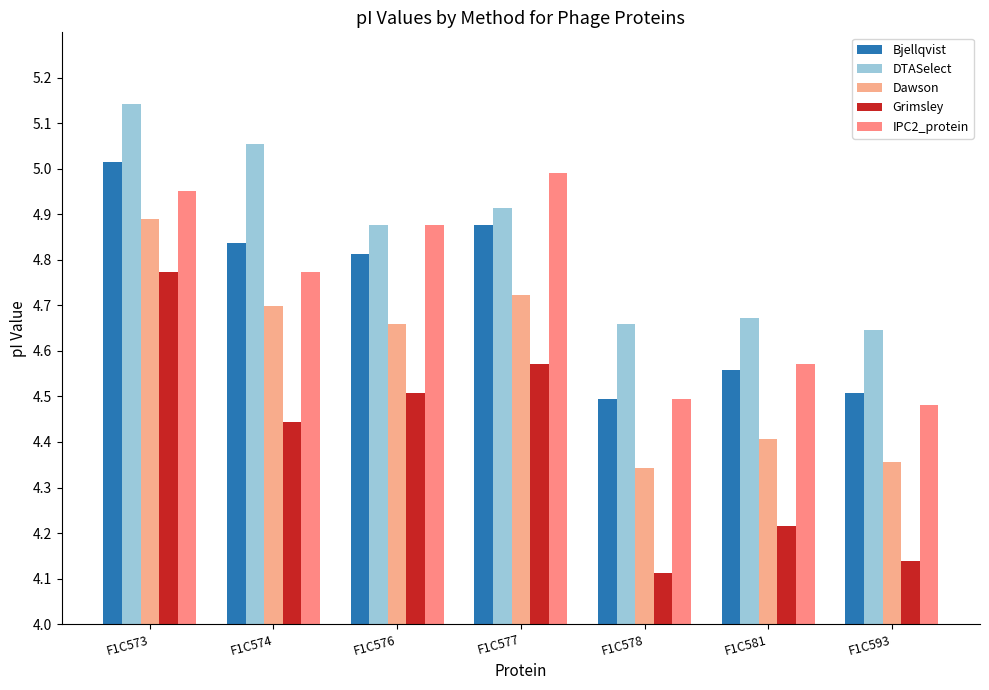

Between F1C573 and F1C578, which is larger?

F1C573